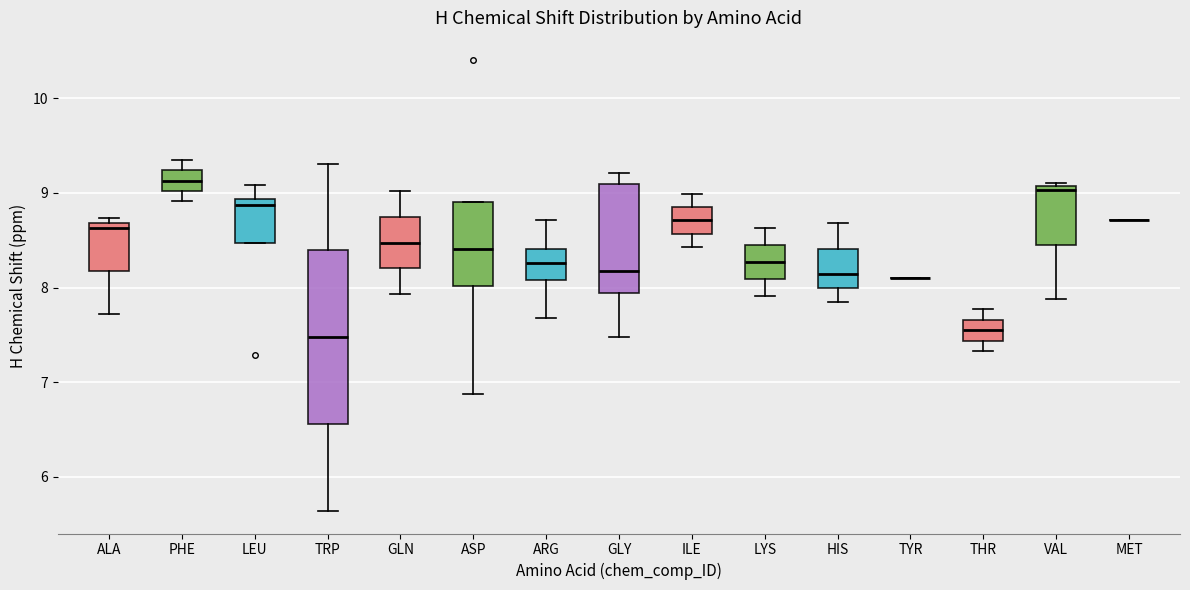

Which box is the tallest, from its lower edge to its upper edge?

TRP